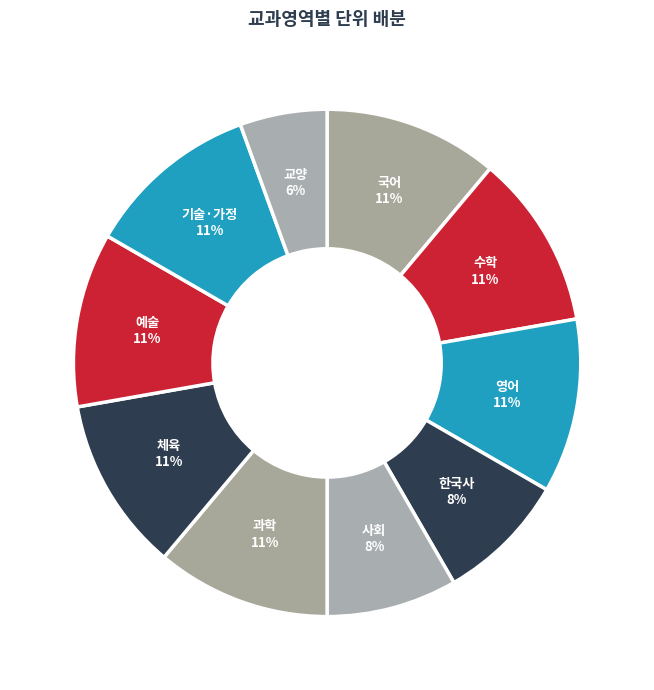

Which slice is the smallest?

교양